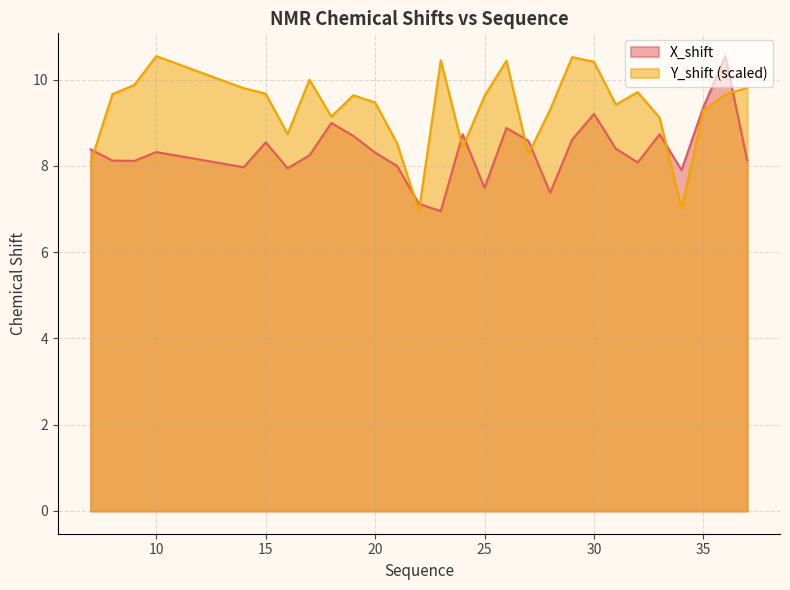

Where do Y_shift and X_shift first cross each other?

7 and 8